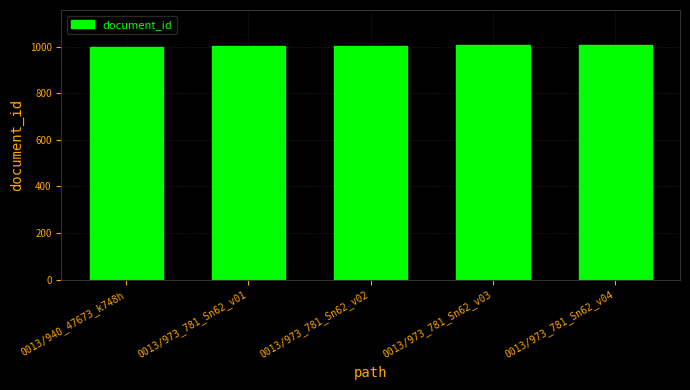

What is the greatest value displayed?

1006